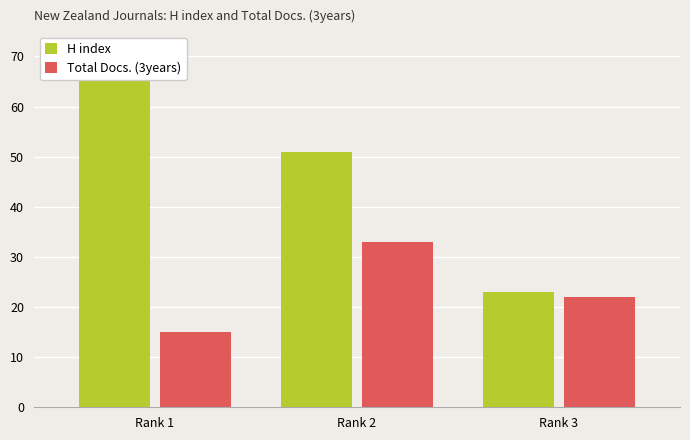

Reading right to left, what are all the values shown in this chart?

H index: 23	51	65
Total Docs. (3years): 22	33	15